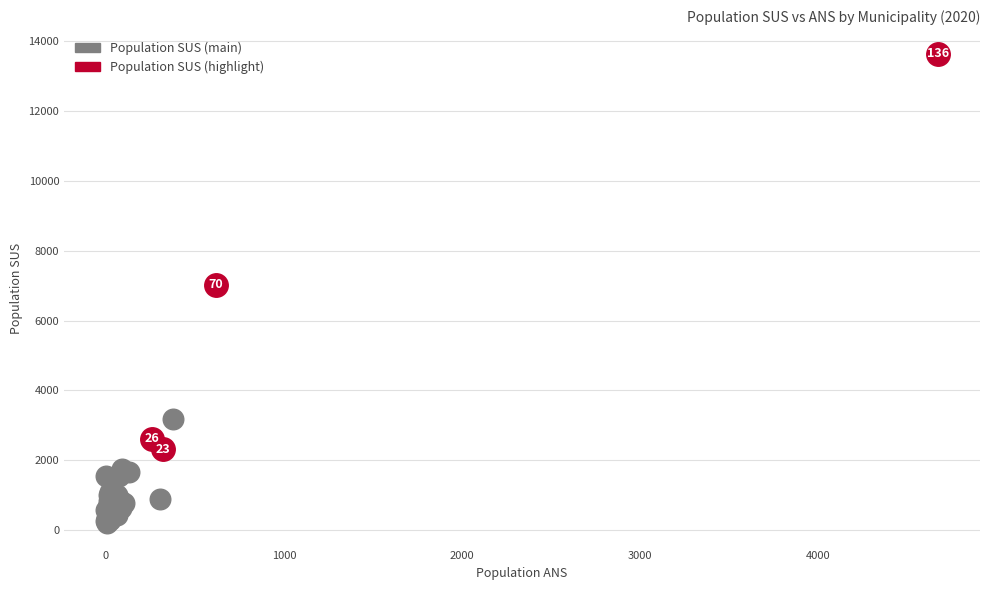

What are all the series names shown in the legend?

Population SUS (main), Population SUS (highlight)